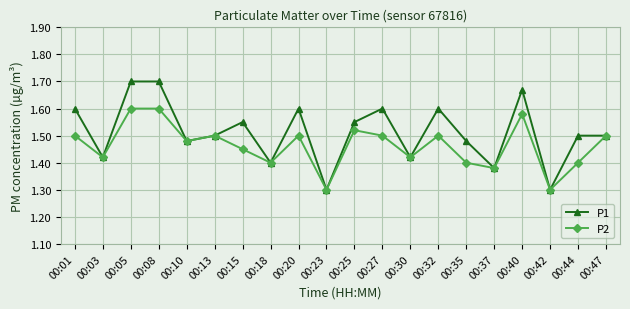

At which category does P1 reach its first local valley?

00:03